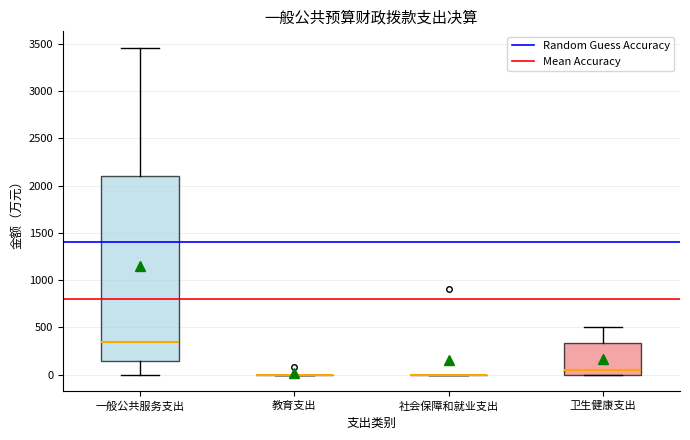

Reading left to right, transcribe this box plot: for each box, give where its median line is, the range the box spans, and where its two whiskers end, as read against the y-axis. The values are not printed on the chart, so give them approximately, as read against the axis.

一般公共服务支出: median 350, box 150 to 2100, whiskers 0 to 3450
教育支出: box collapsed to a line at 0, whiskers 0 to 0
社会保障和就业支出: box collapsed to a line at 0, whiskers 0 to 0
卫生健康支出: median 50, box 0 to 350, whiskers 0 to 500